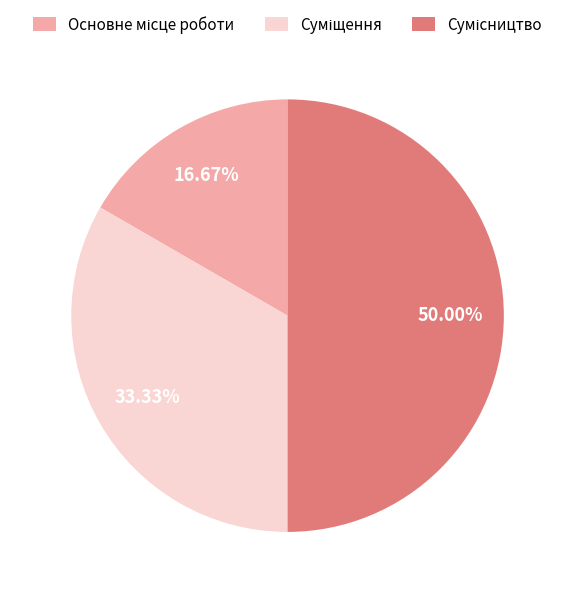

Which slice is the smallest?

Основне місце роботи